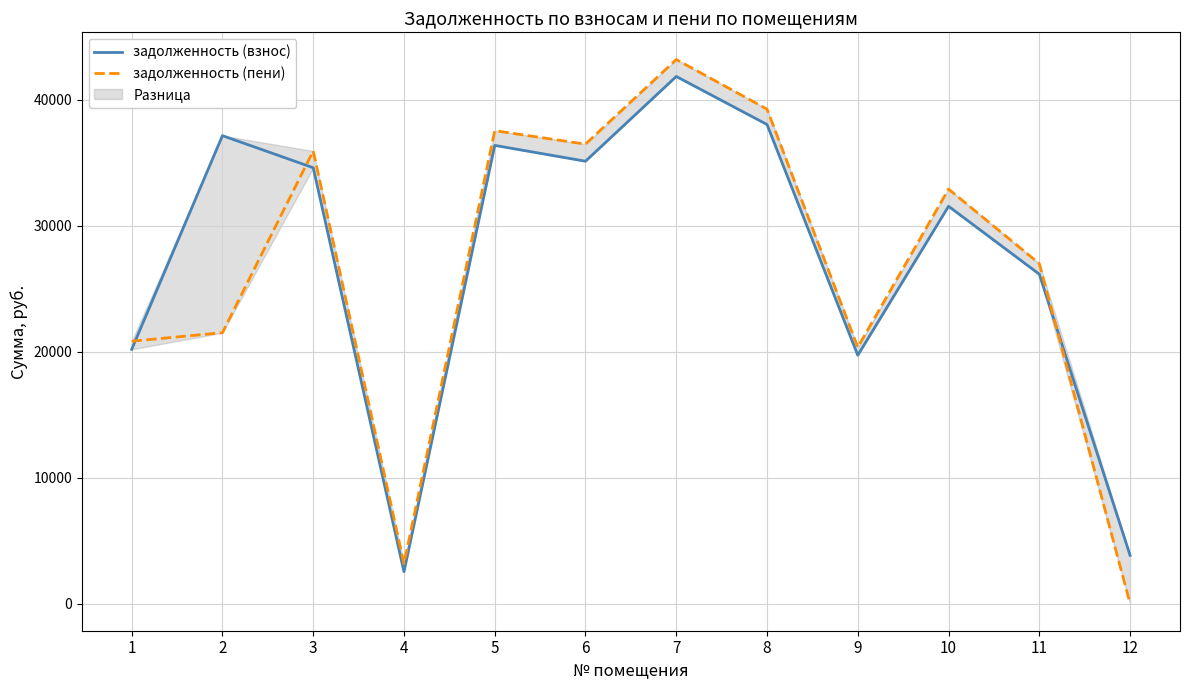

How many data points does each series have?

12